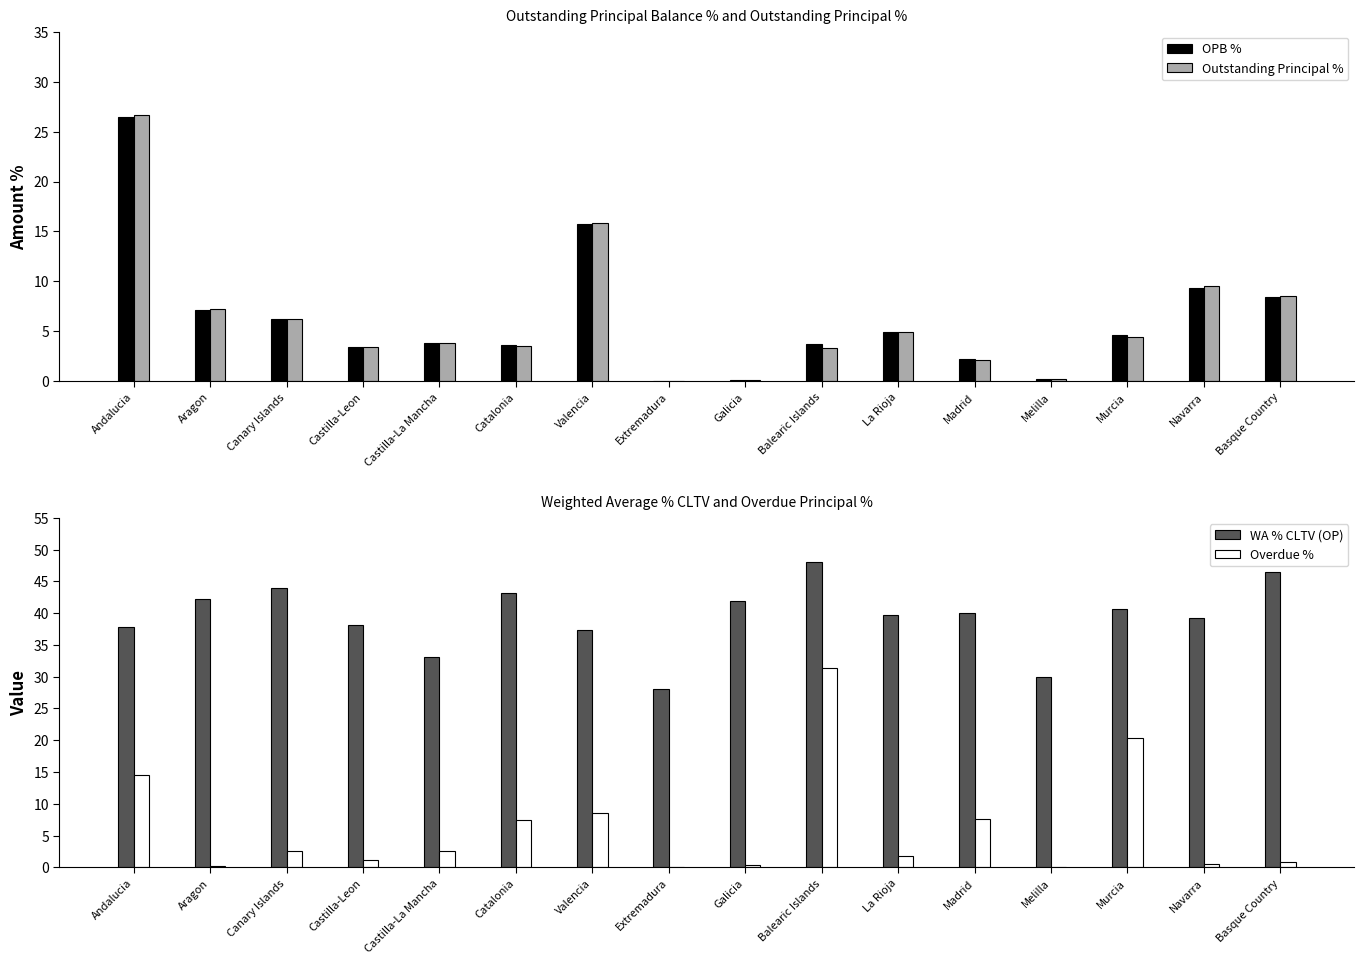

What is the difference between the Outstanding Principal % values at Castilla-Leon and Balearic Islands?

0.1